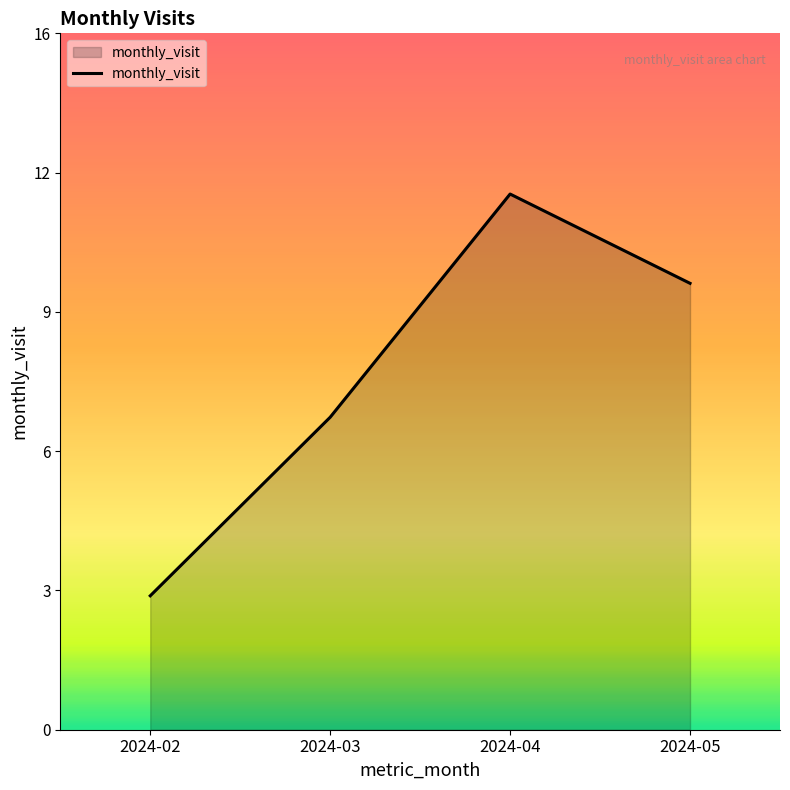

Reading right to left, what are all the values shown in this chart?

2024-05=10	2024-04=12	2024-03=7	2024-02=3